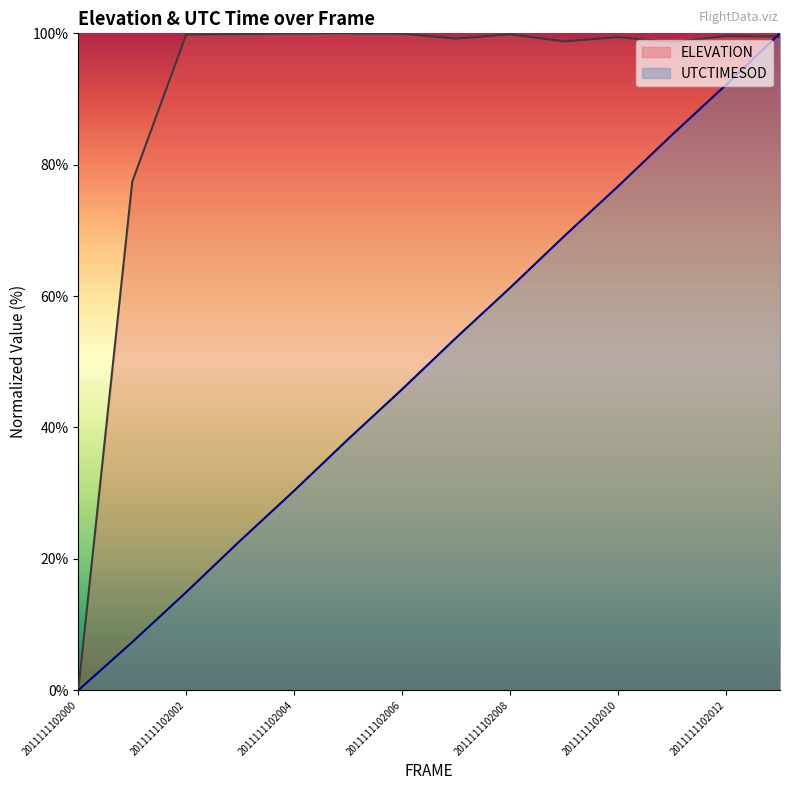

In ELEVATION, how many points are higher than both neighbors (excluding endpoints)?

4